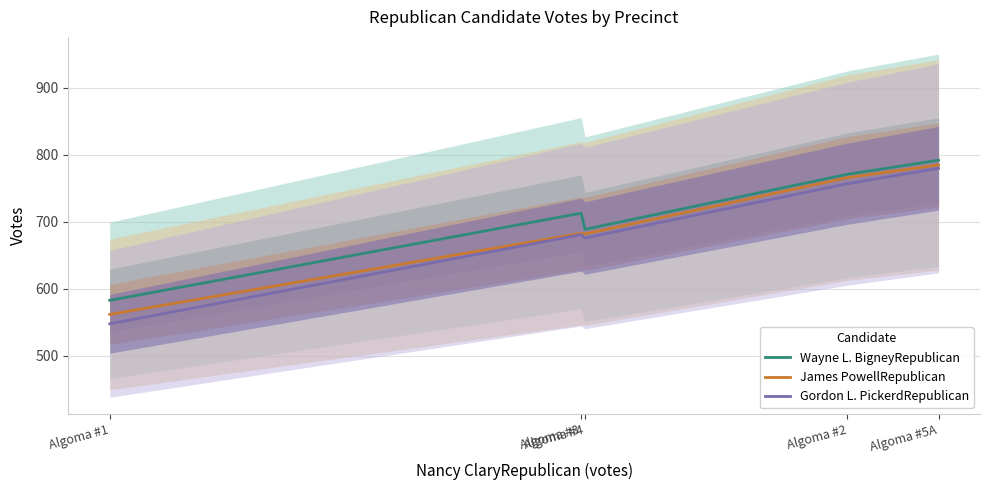

Rank the series by their maximum value, from highest to lowest.

Wayne L. BigneyRepublican, James PowellRepublican, Gordon L. PickerdRepublican